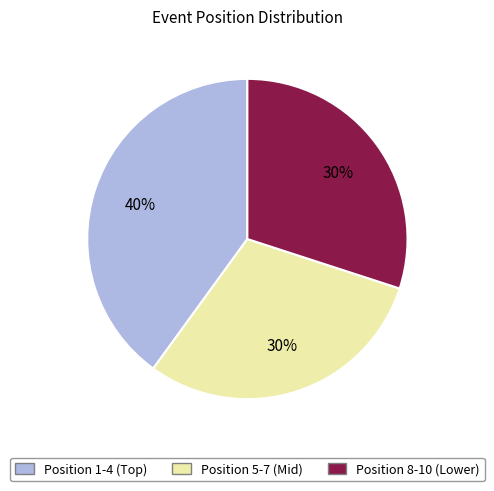

To the nearest percent, what is the difference between the largest and smallest slice percentages?

10%